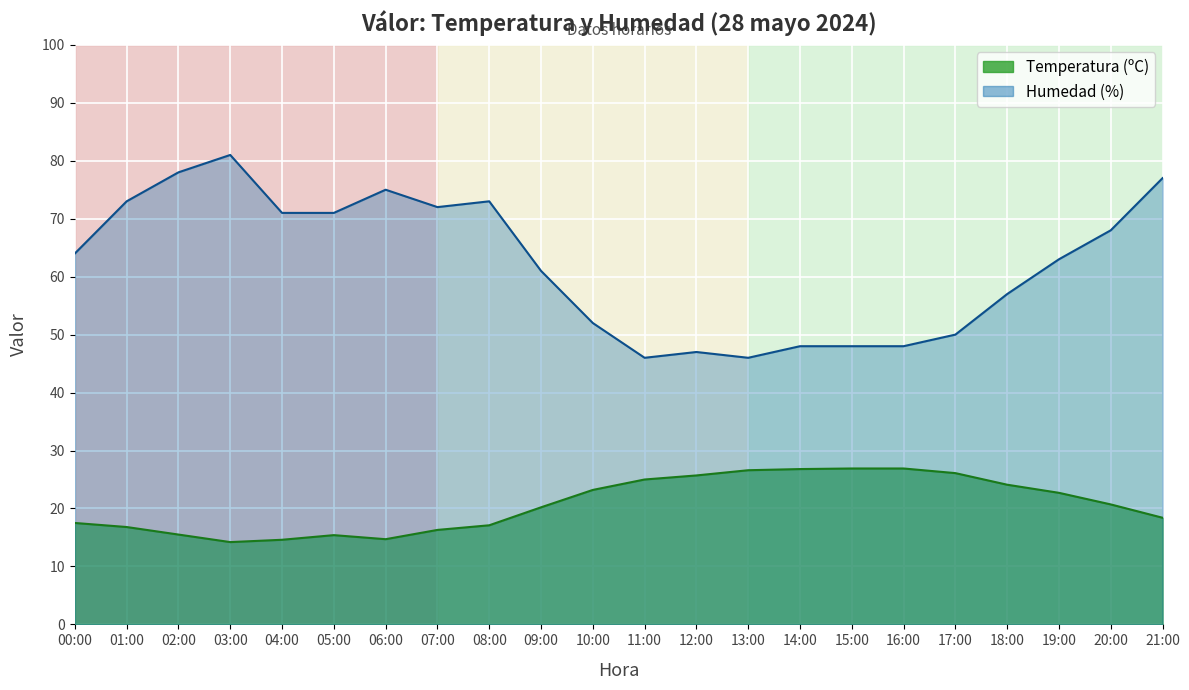

Count the number of data series in this chart.

2